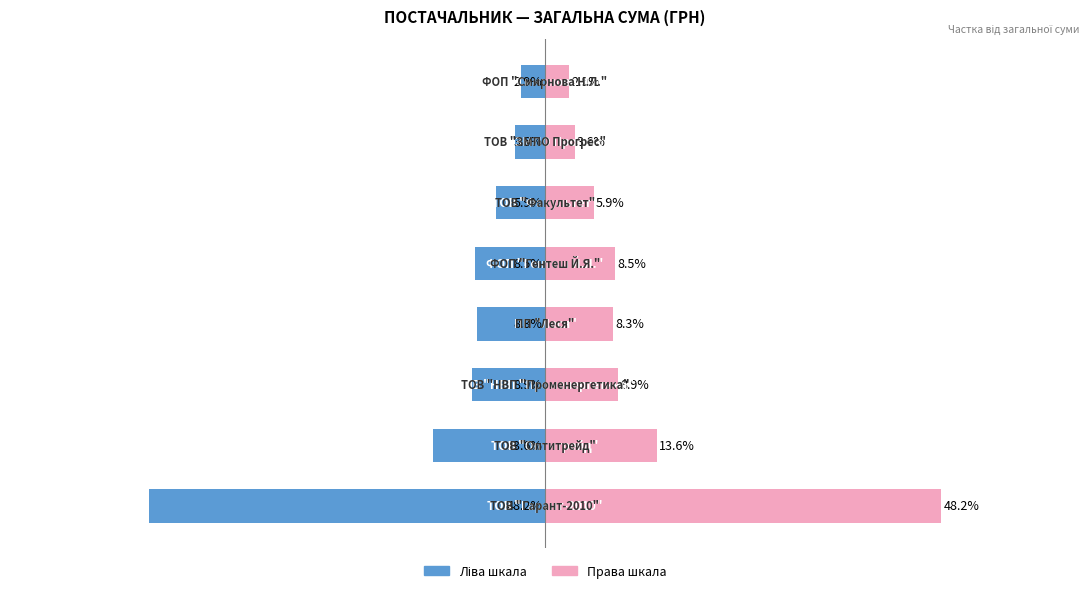

Is the value of Частка (%) at 7 greater than the value of Постачальник (сума) at 1?

Yes